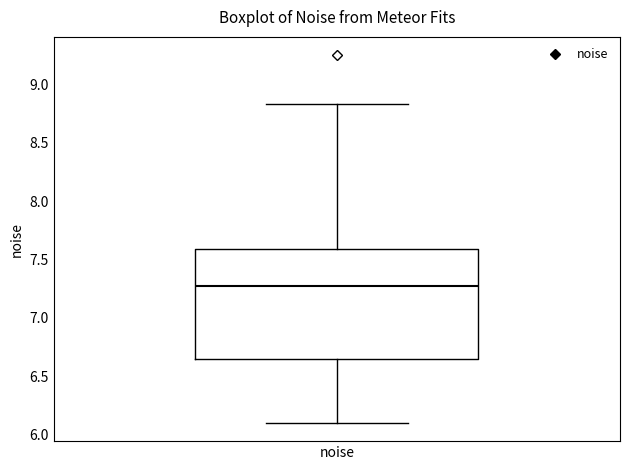

Read this box plot against the y-axis: the position of the median line, the range covered by the box, and the ends of both whiskers. The values are not printed on the chart, so give them approximately, as read against the axis.

median 7.25, box 6.65 to 7.60, whiskers 6.10 to 8.85